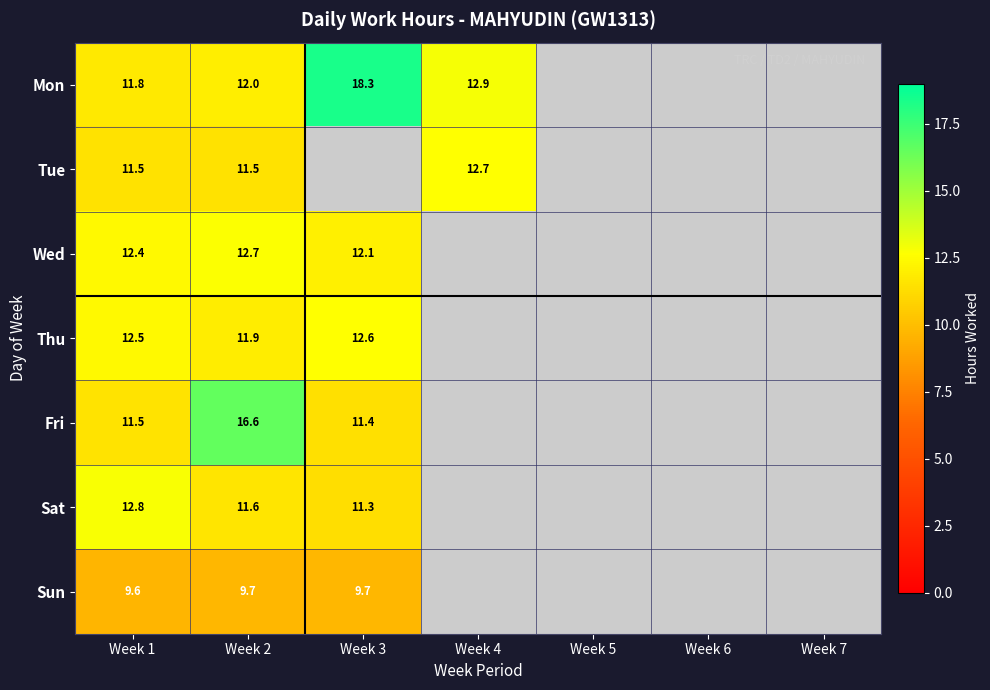

The Fri series shows 3.7 at Week 1. True or false?

False